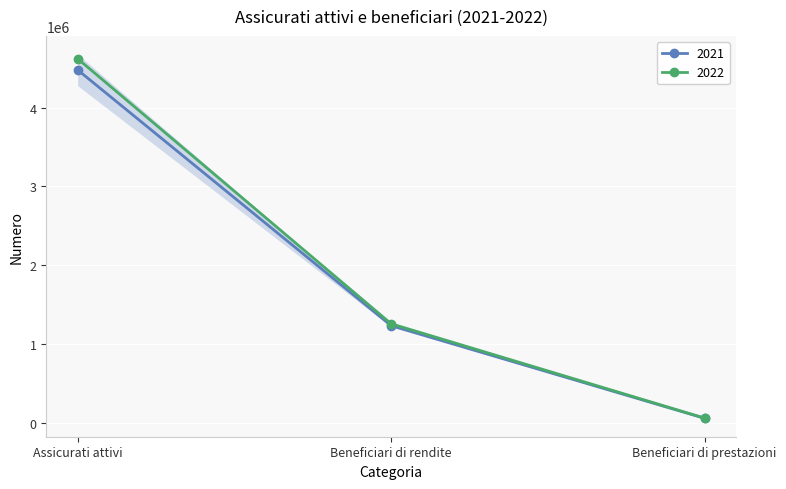

Does the chart display data point markers on the line(s)?

Yes